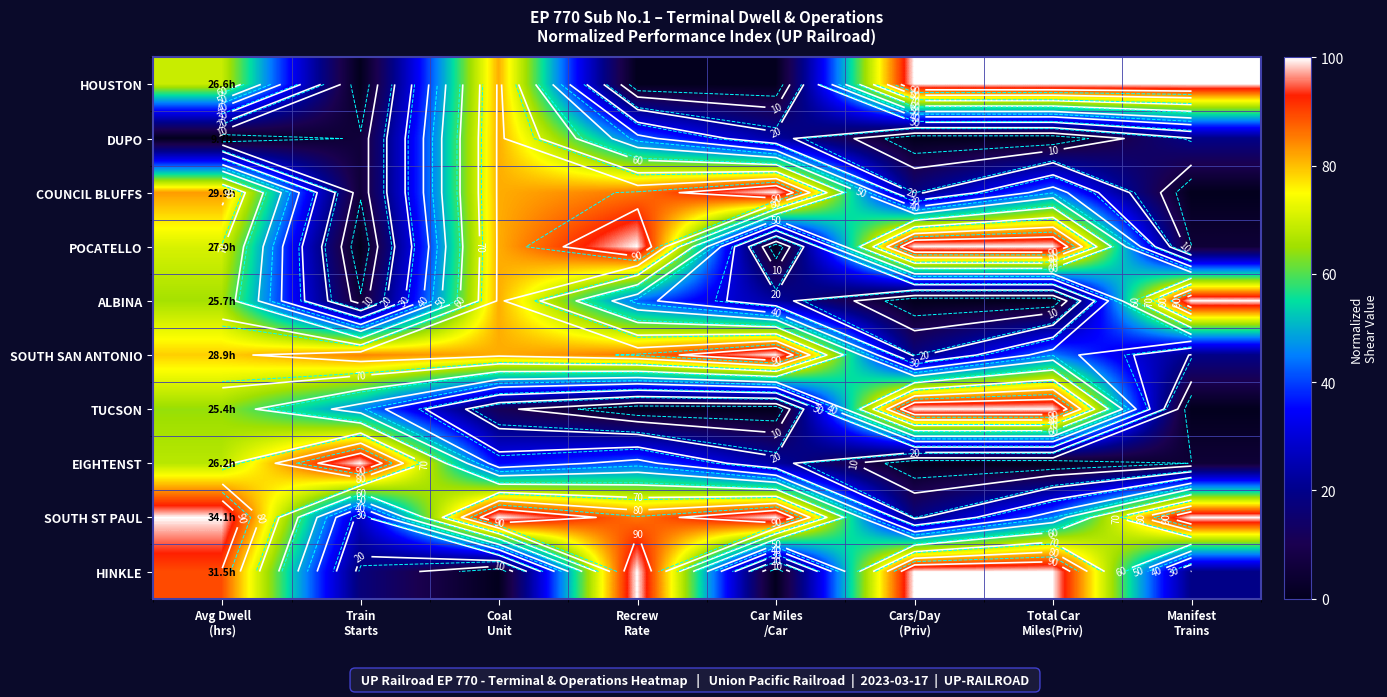

Which label corresponds to the largest value in the chart?

Cars/Day
(Priv)